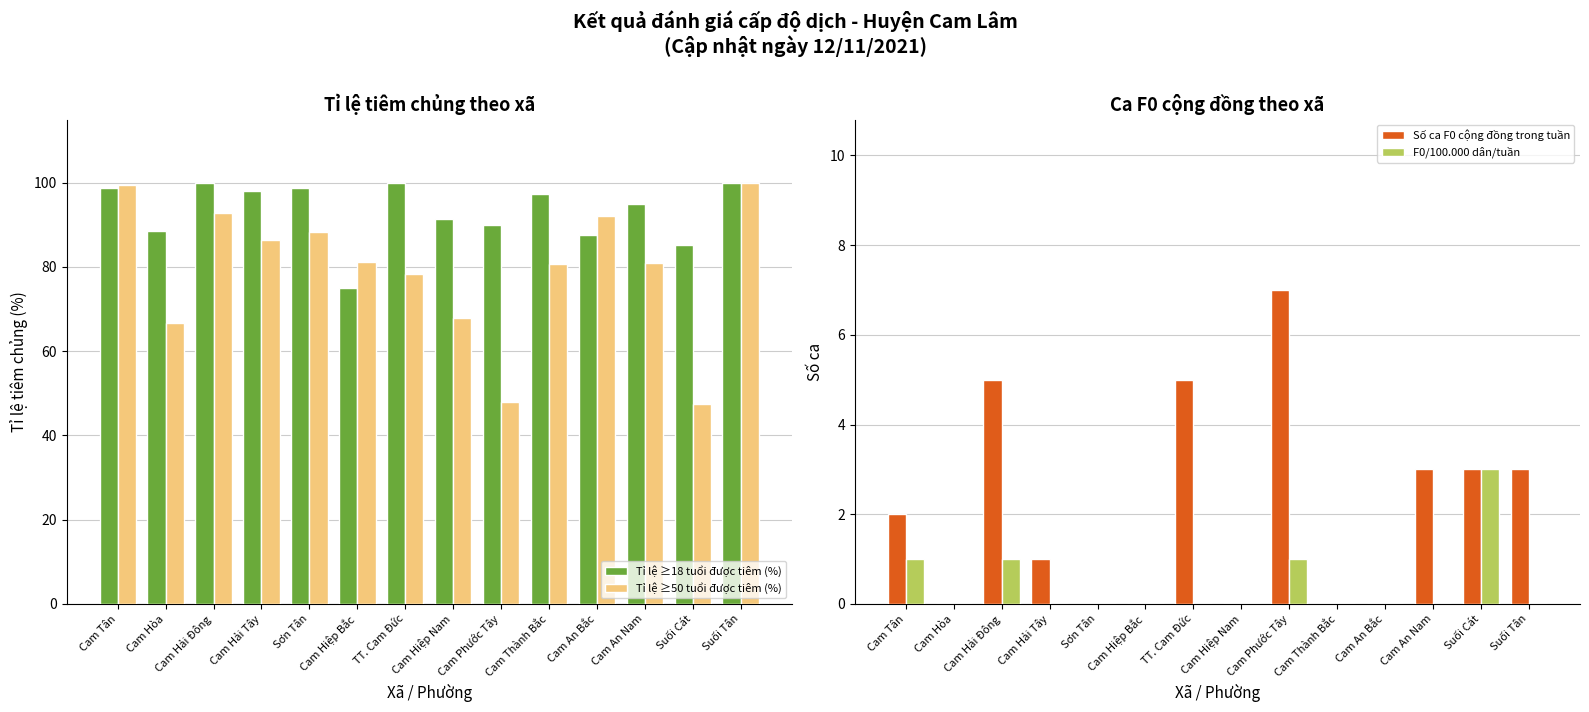

Reading left to right, list all the values displayed in this chart.

Tỉ lệ ≥18 tuổi được tiêm (%): 98.8	88.5	99.8	98.1	98.7	75.1	99.9	91.4	90.0	97.3	87.5	94.9	85.2	100.0
Tỉ lệ ≥50 tuổi được tiêm (%): 99.4	66.7	92.7	86.5	88.2	81.2	78.4	67.9	47.9	80.6	92.0	81.0	47.4	100.0
Số ca F0 cộng đồng trong tuần: 2.0	0.0	5.0	1.0	0.0	0.0	5.0	0.0	7.0	0.0	0.0	3.0	3.0	3.0
F0/100.000 dân/tuần: 1.0	0.0	1.0	0.0	0.0	0.0	0.0	0.0	1.0	0.0	0.0	0.0	3.0	0.0